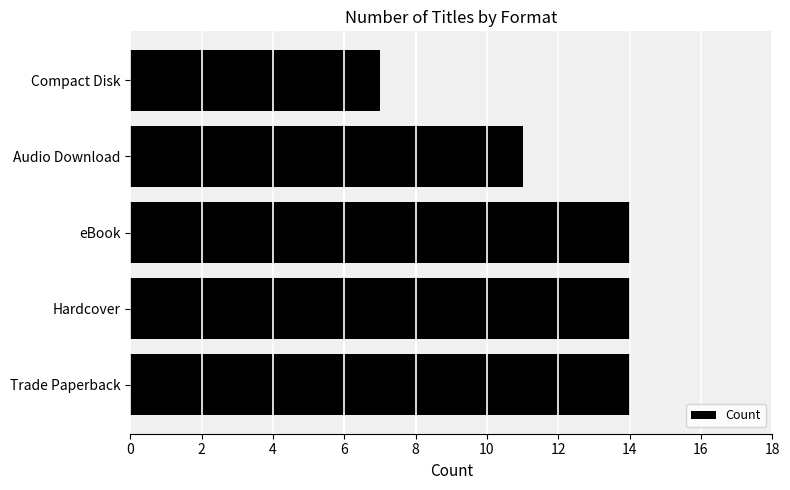

The chart shows a value of 5 at eBook. True or false?

False